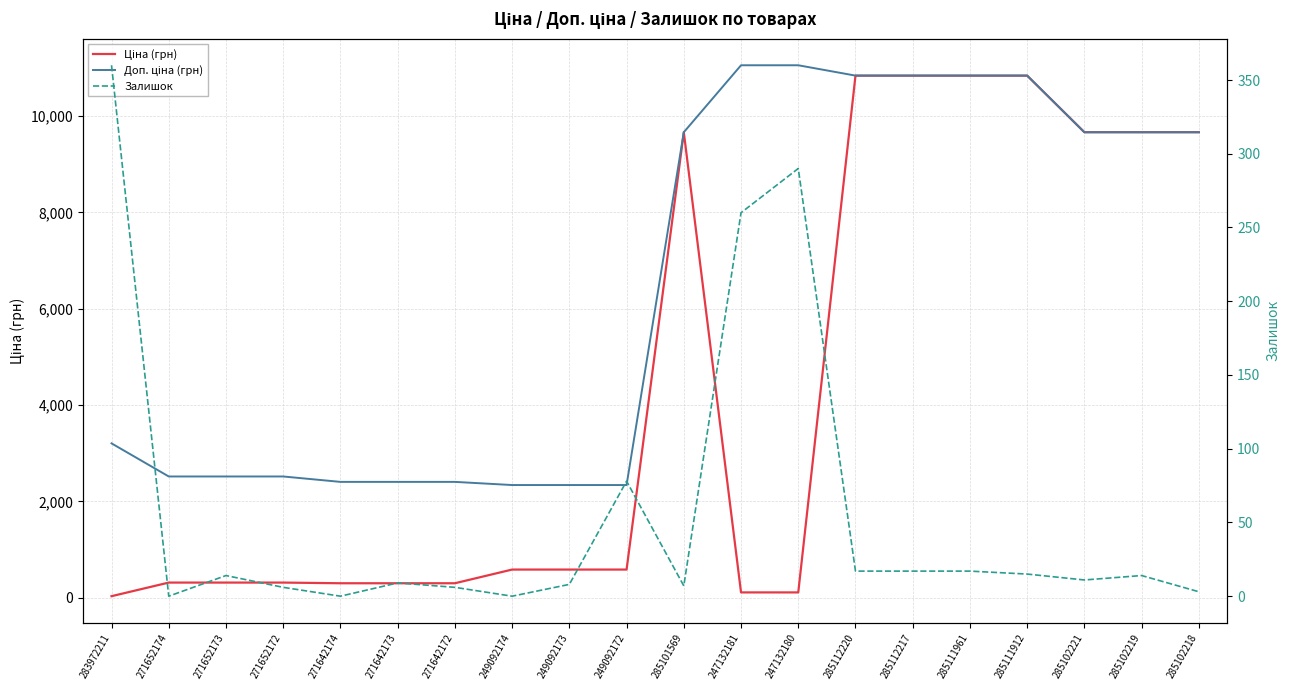

In Залишок, how many points are higher than both neighbors (excluding endpoints)?

5